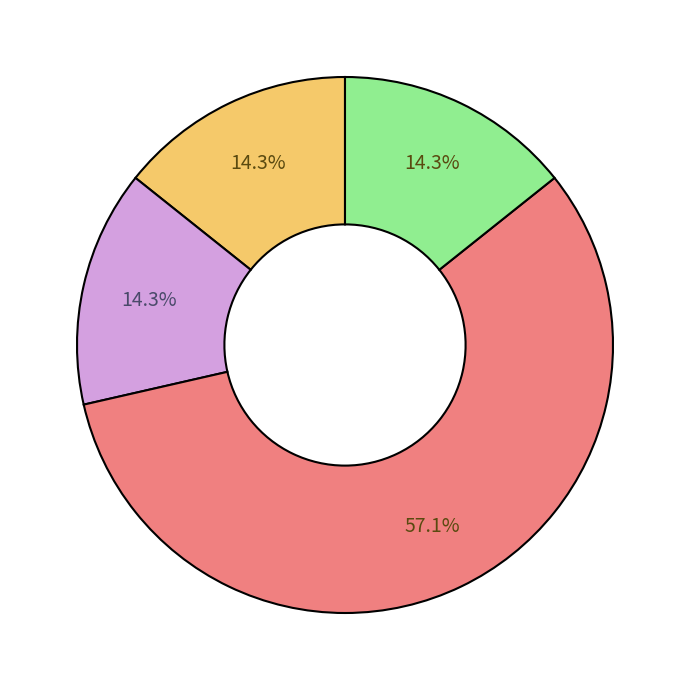

Is there any slice that represents more than half of the pie?

Yes